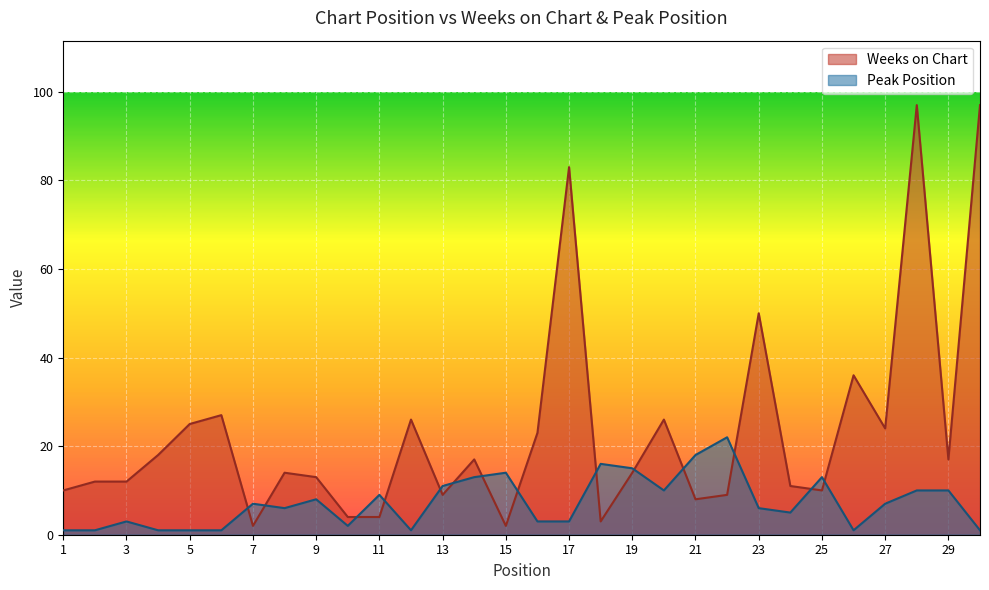

Rank the series by their average value, from highest to lowest.

Weeks on Chart, Peak Position